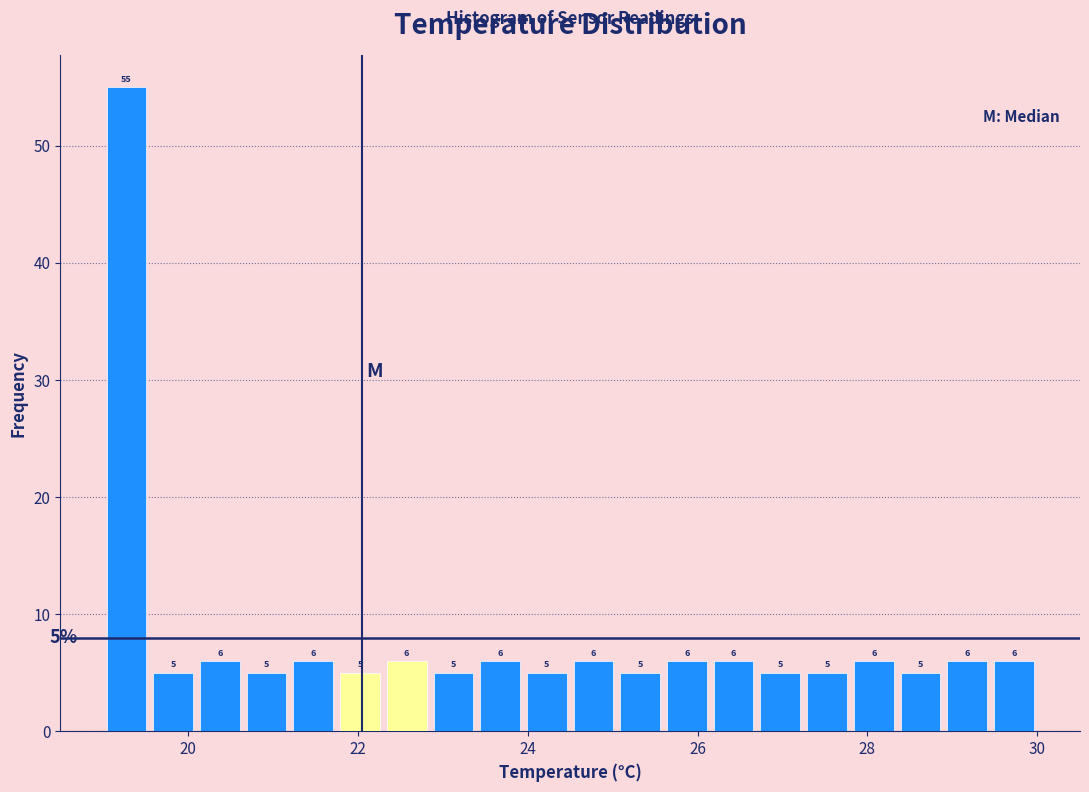

Around what value on the x-axis is the tallest bar? Give the approximate position of its centre, as read against the axis.

19.2